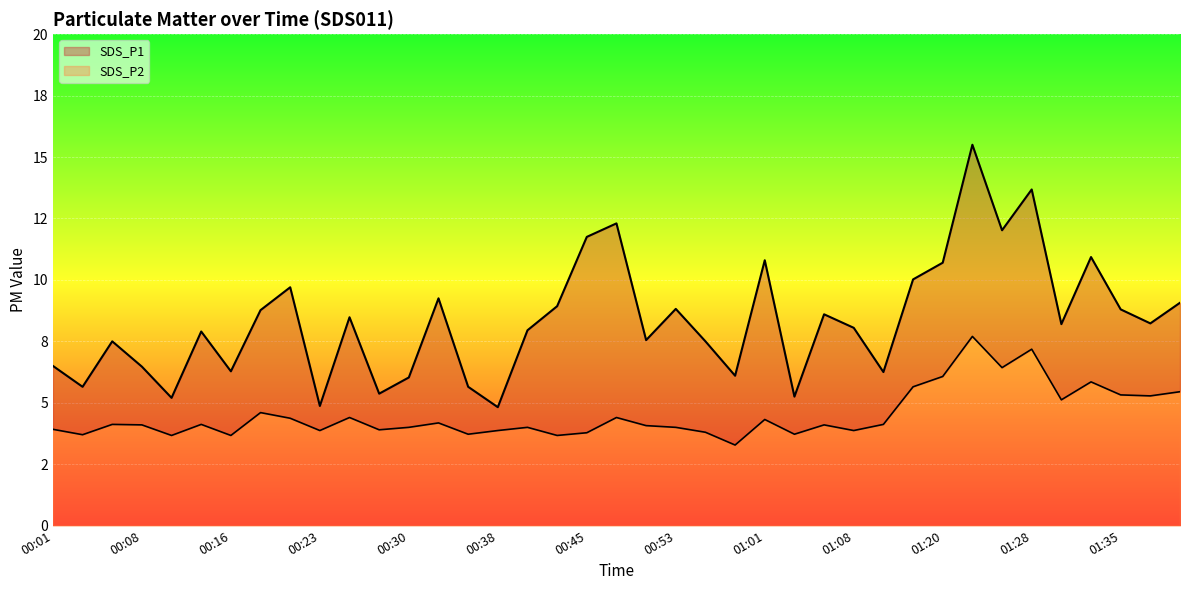

What is the average value of the SDS_P2 series?

4.5